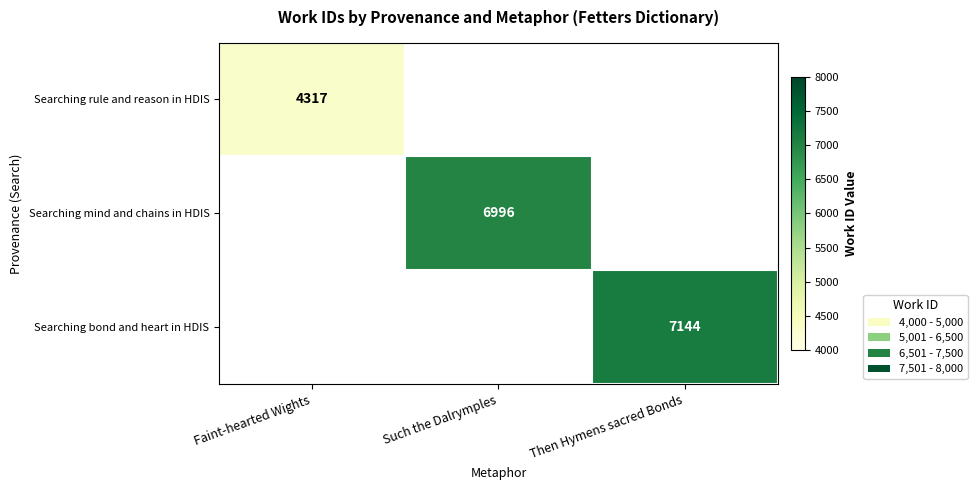

At how many categories does at least one series exceed 1861?

3